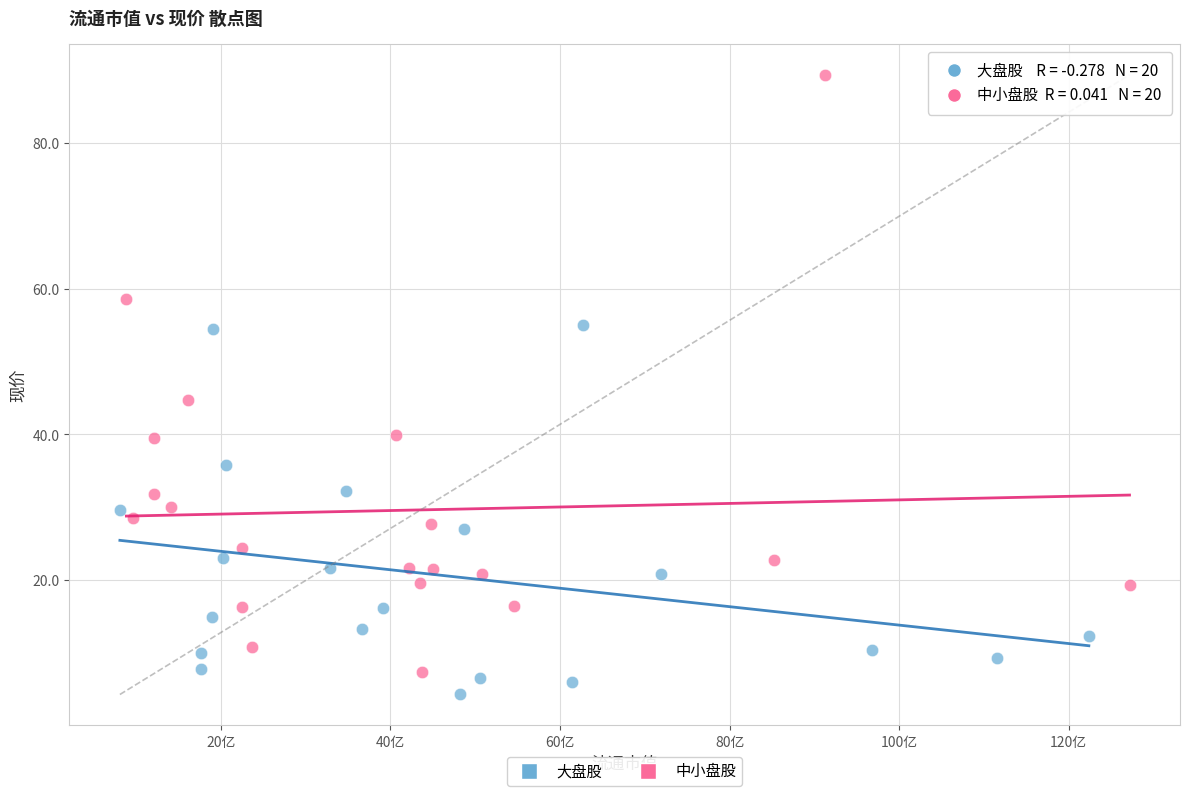

Which series has the widest spread of Y values?

中小盘股